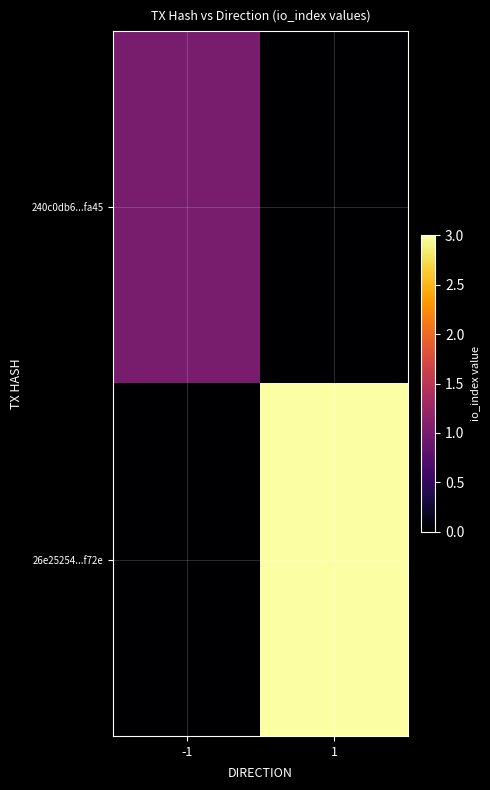

Rank the series at 1 from highest to lowest value.

26e25254...f72e, 240c0db6...fa45